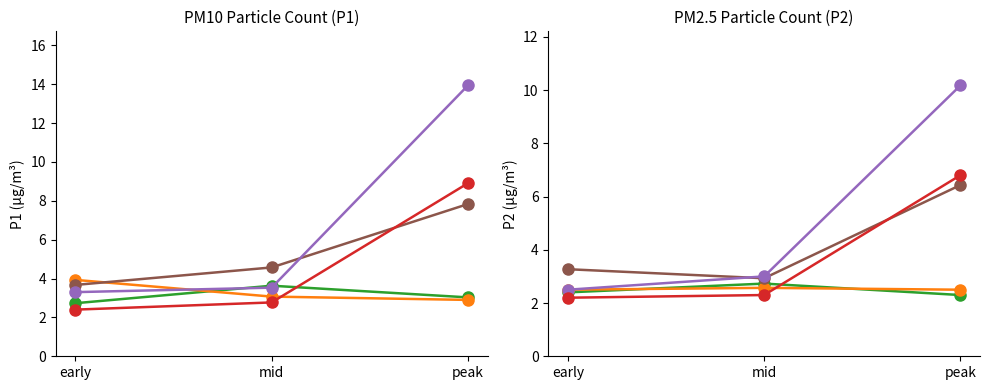

What are all the series names shown in the legend?

reading_1, reading_2, reading_3, reading_4, reading_5